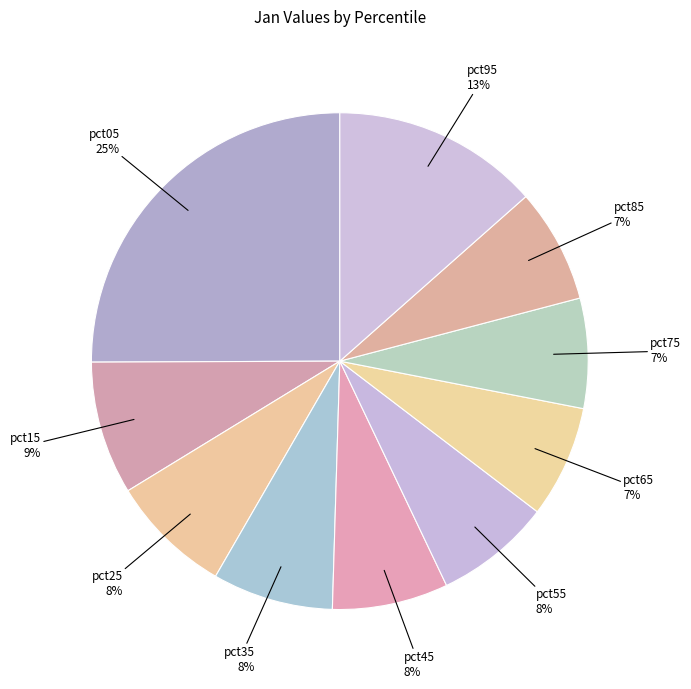

How many slices are in this pie chart?

10